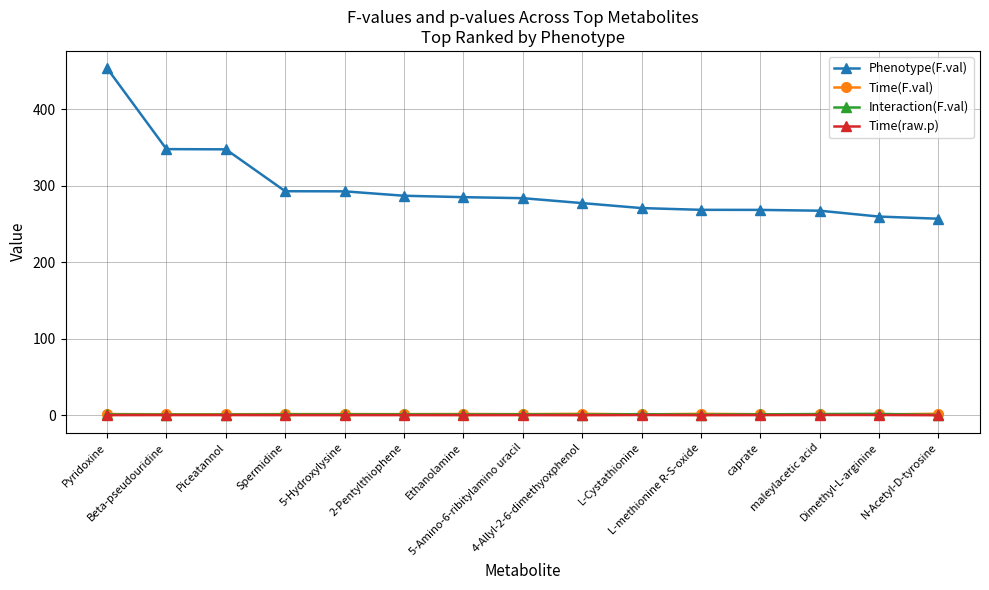

What is the spread (max minus min) of values at 4-Allyl-2-6-dimethyoxphenol?

277.2